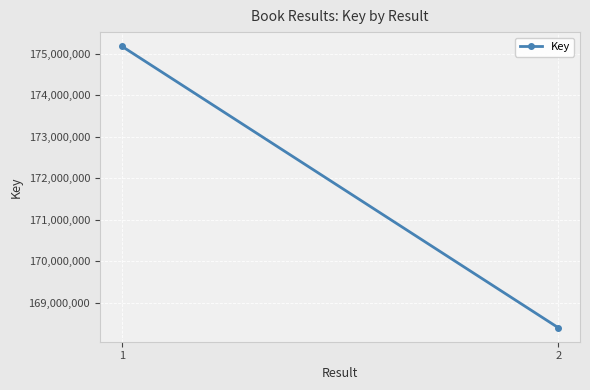

How many data points are less than 175180196?

1